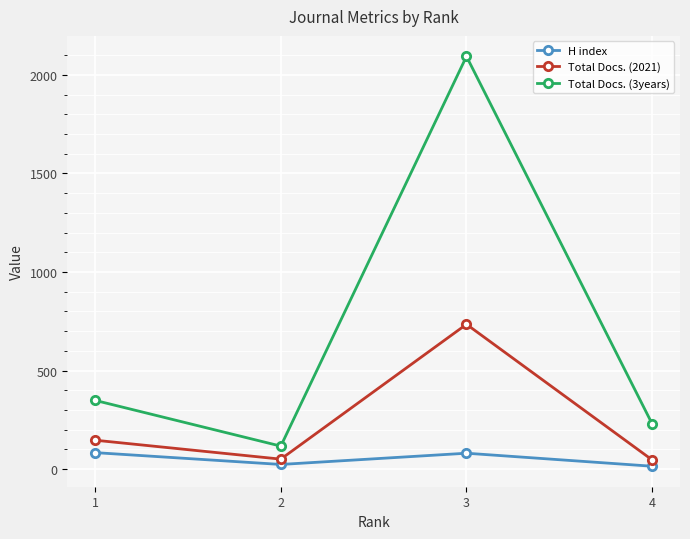

How many data points in H index are less than 81?

2